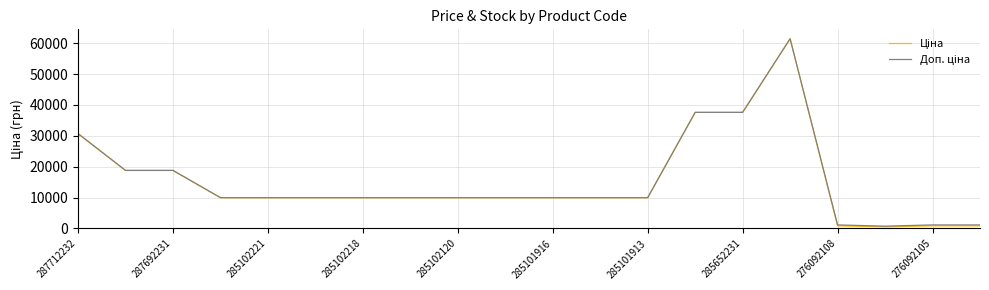

What is the maximum value shown in the chart?

61434.3